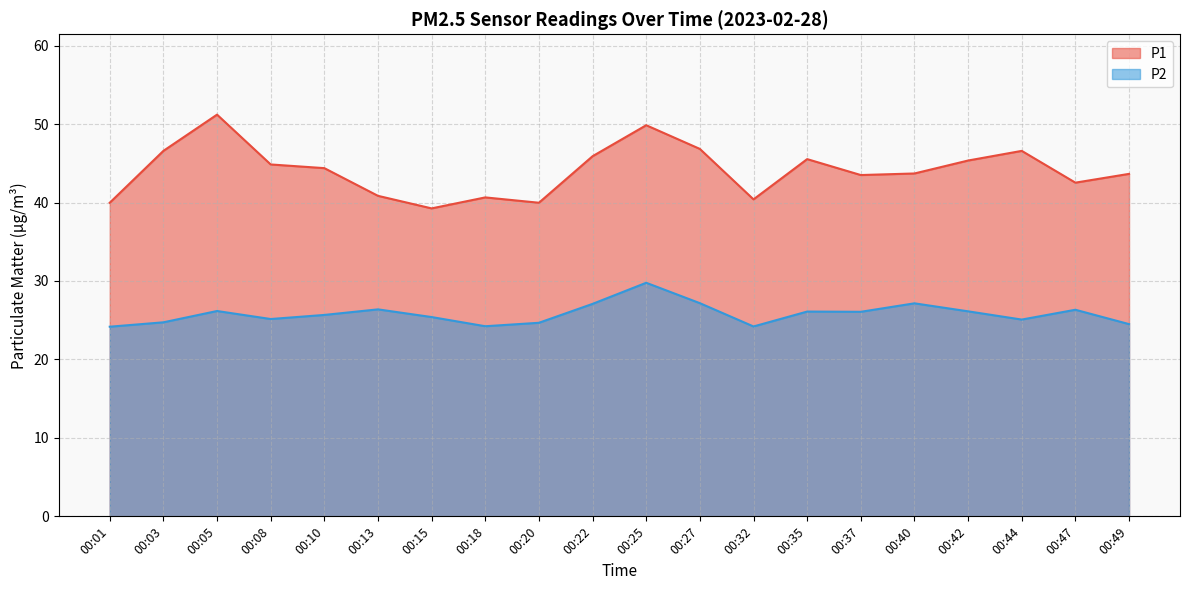

True or false: P1 and P2 intersect in this chart.

False